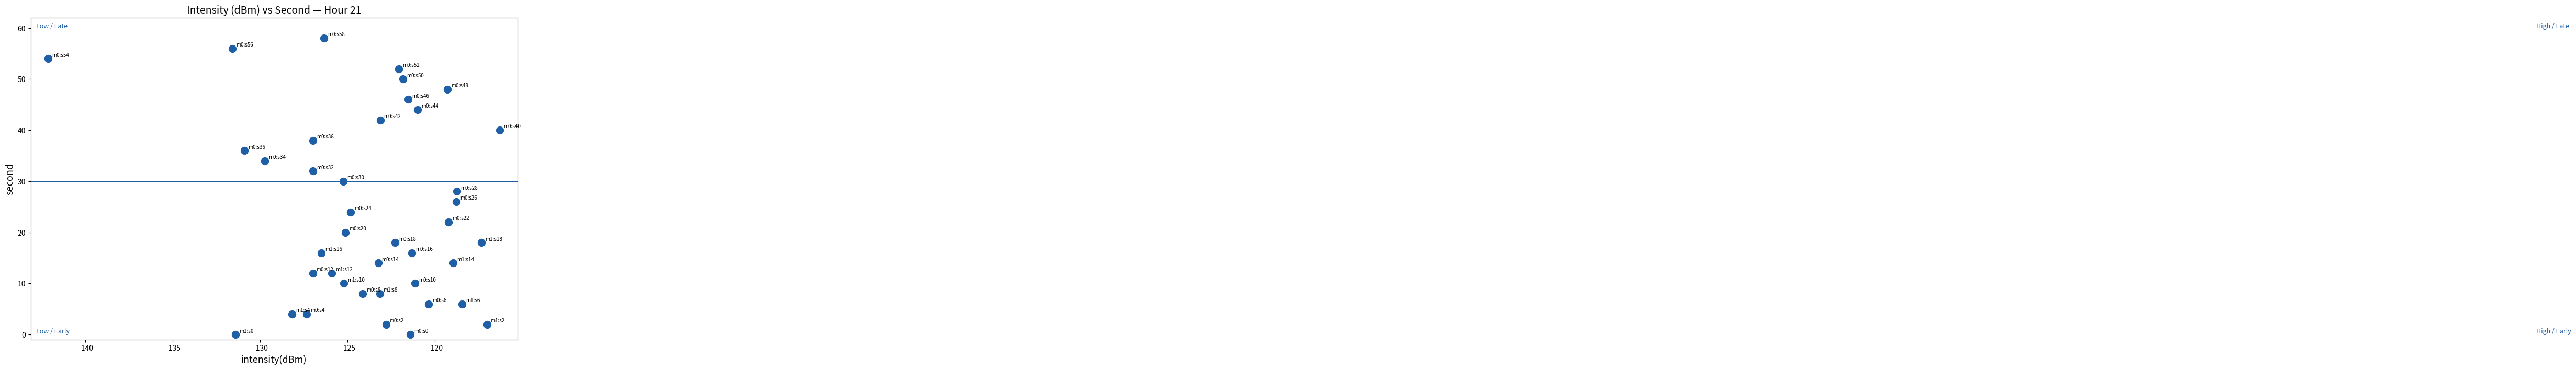

What is the range of Y values (max minus min)?

58